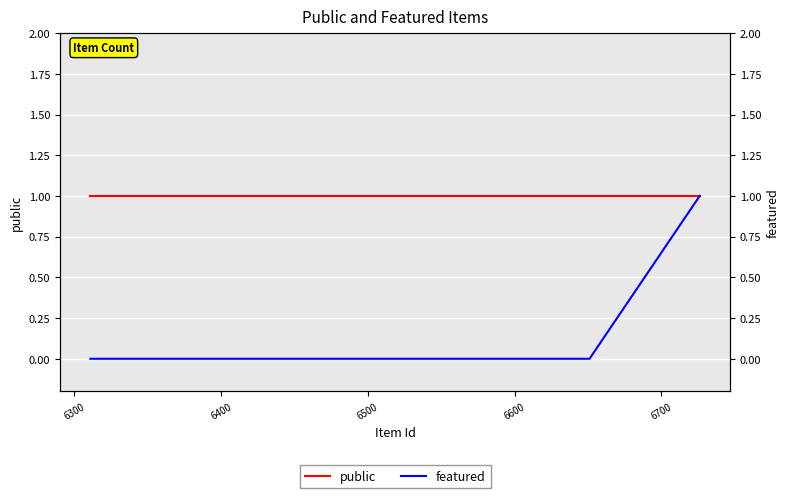

List the series in order of their overall mean, highest first.

public, featured